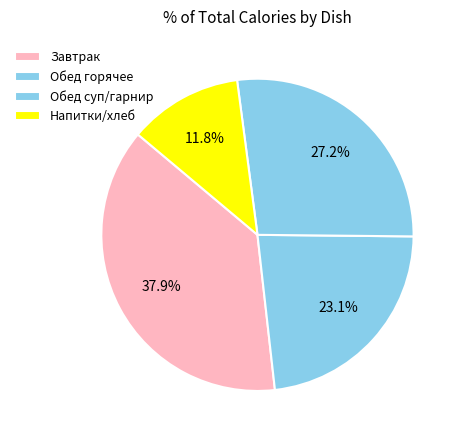

Count the number of slices in the pie.

4